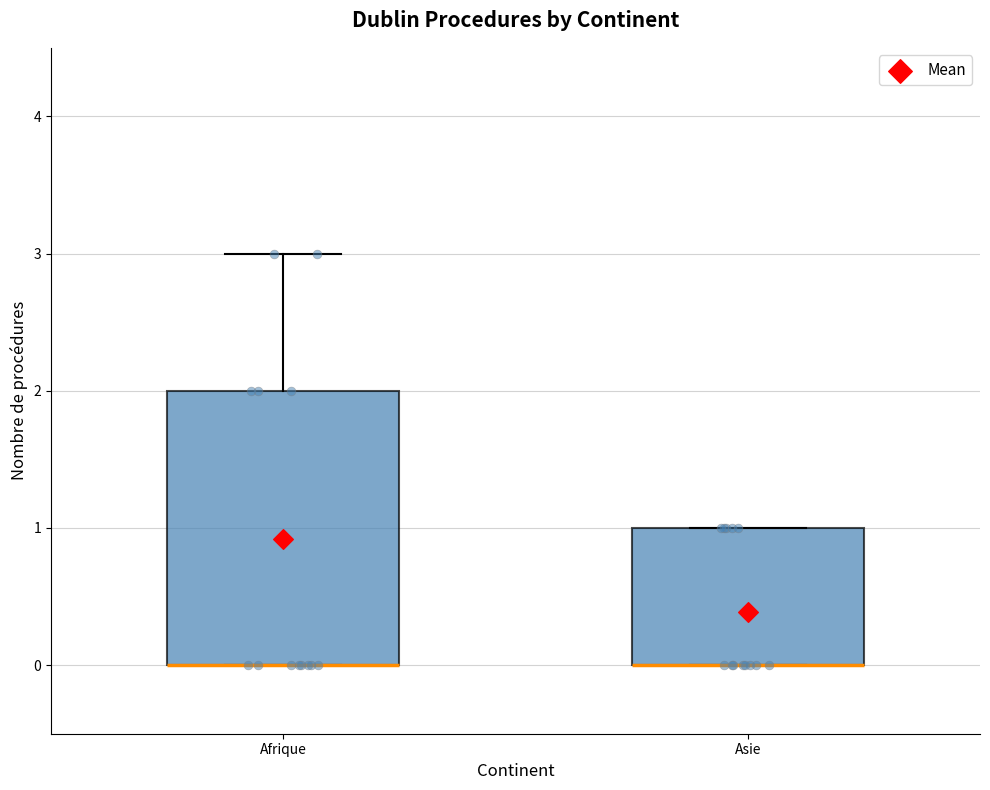

Where is the lower edge of the box for Afrique on the y-axis? The values are not printed on the chart, so give them approximately, as read against the axis.

0